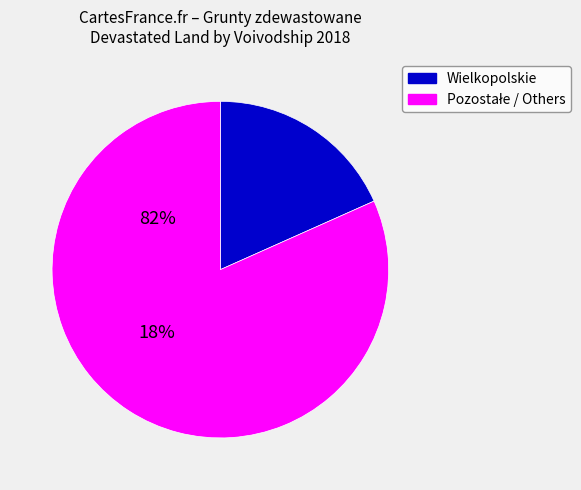

Does any single category account for the majority?

Yes